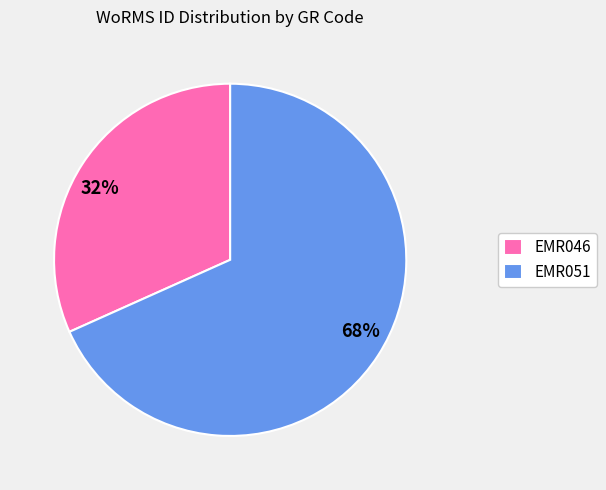

Which category accounts for the majority?

EMR051